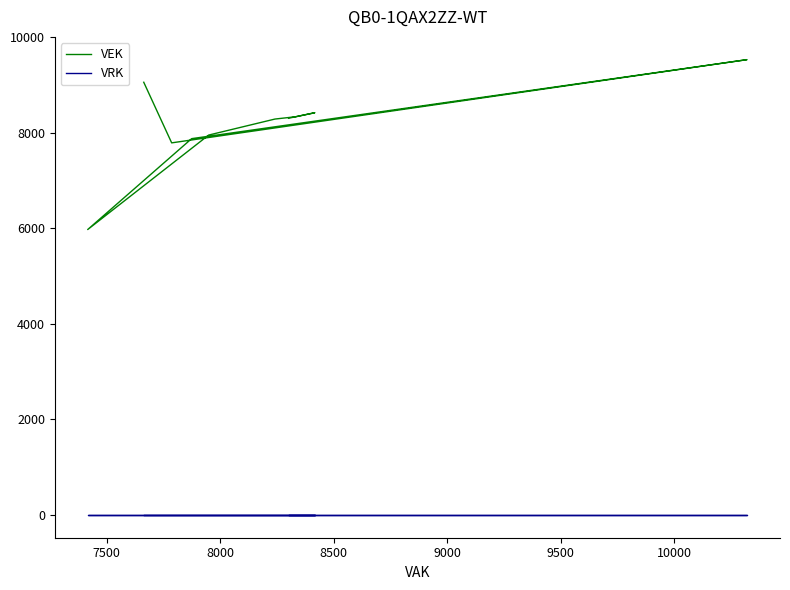

At 8000, list the series in order from smallest to largest.

VRK, VEK